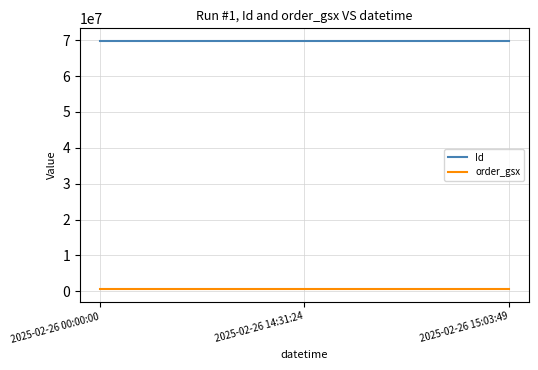

What is the difference between the Id values at 2025-02-26 14:31:24 and 2025-02-26 00:00:00?

2